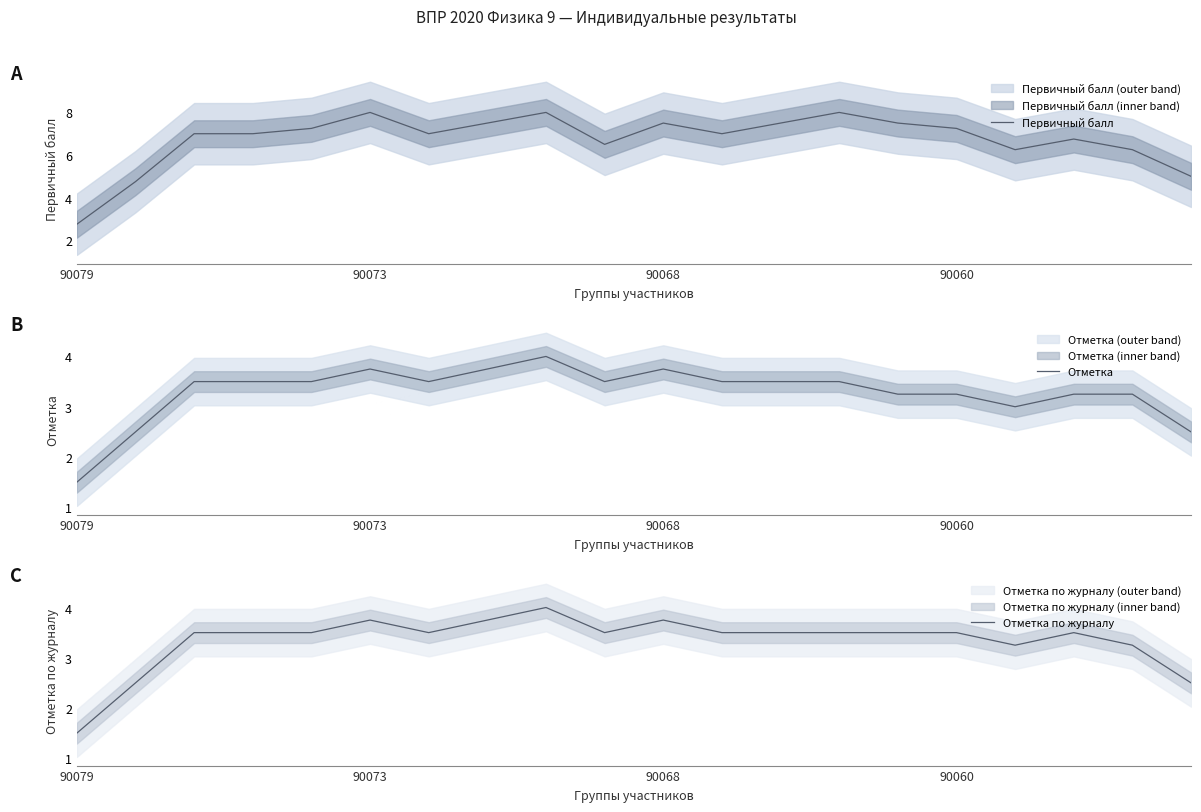

Rank the series by their maximum value, from lowest to highest.

Отметка, Отметка по журналу, Первичный балл